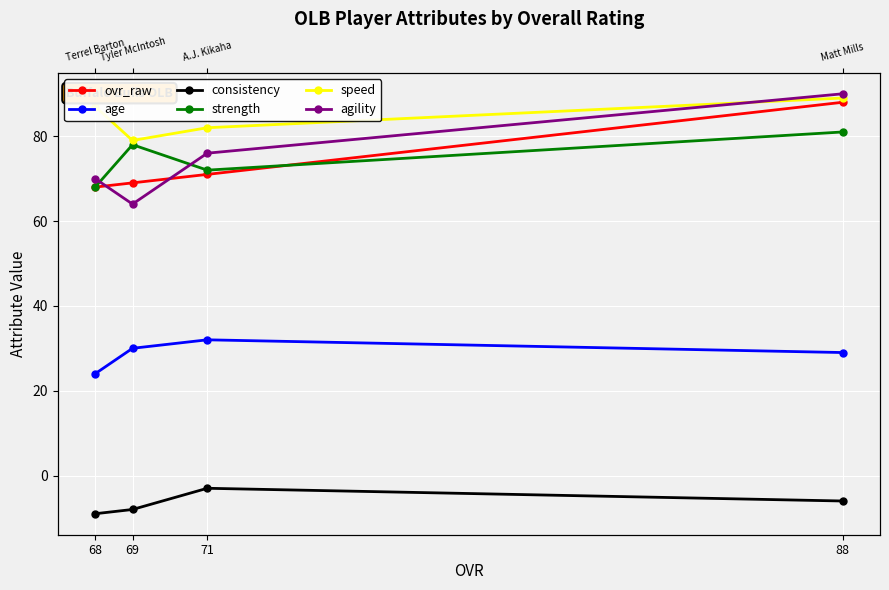

Is the value of agility at 69 greater than the value of speed at 68?

No